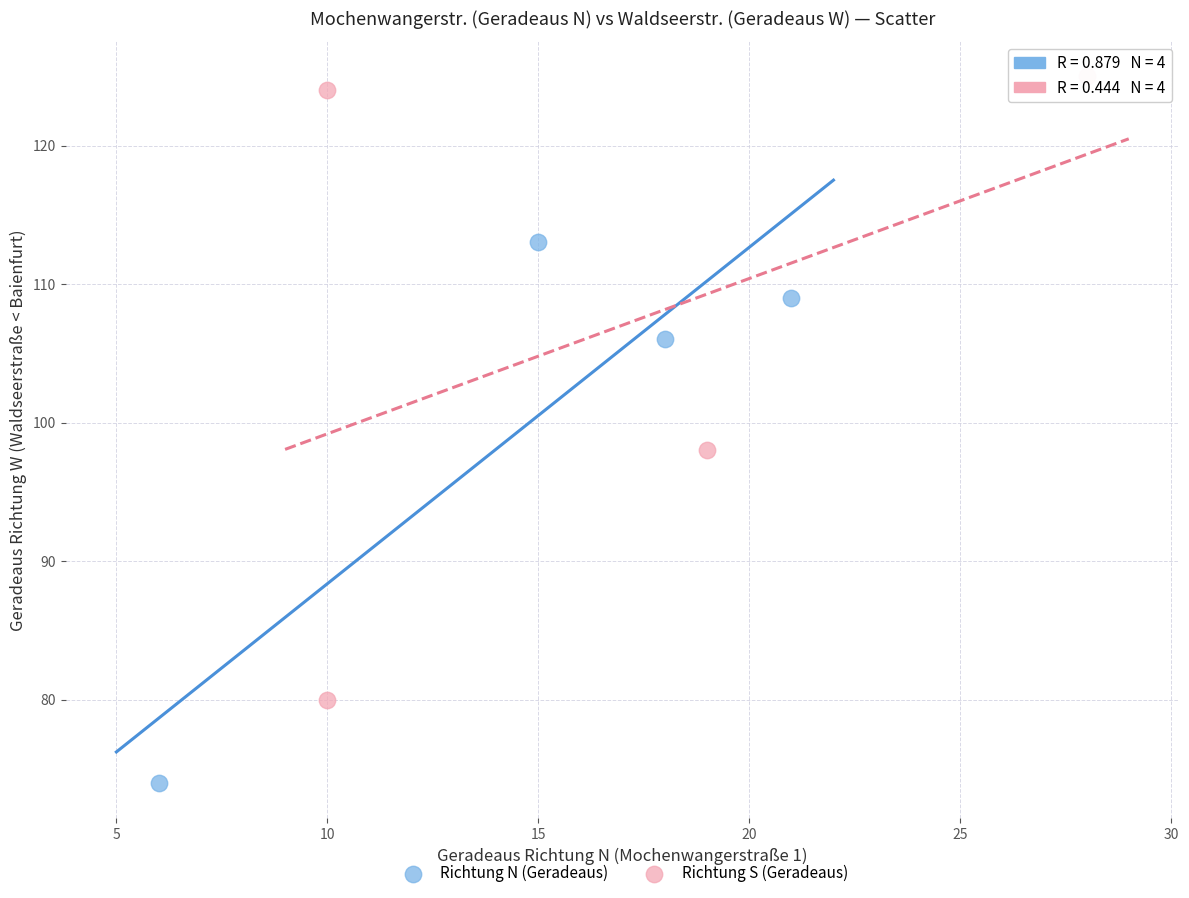

Which series has the widest spread of Y values?

Richtung S (Geradeaus)